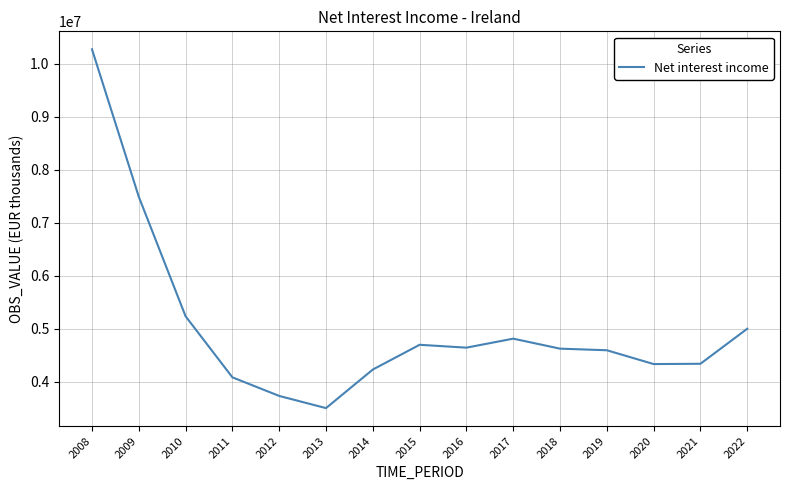

What is the change in value from 2016 to 2017?

+169594.5